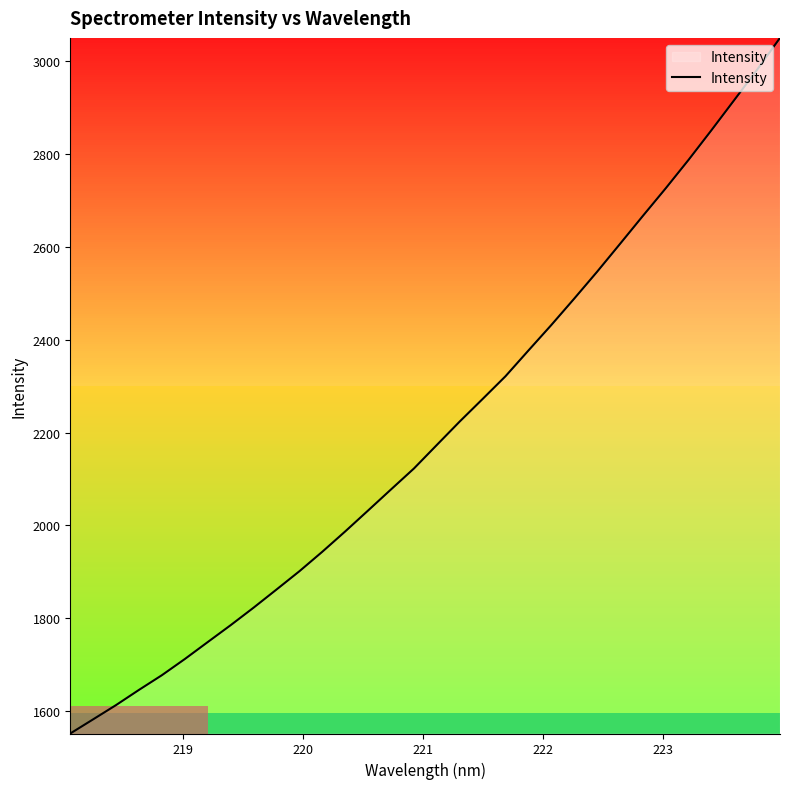

Does the chart display data point markers on the line(s)?

No